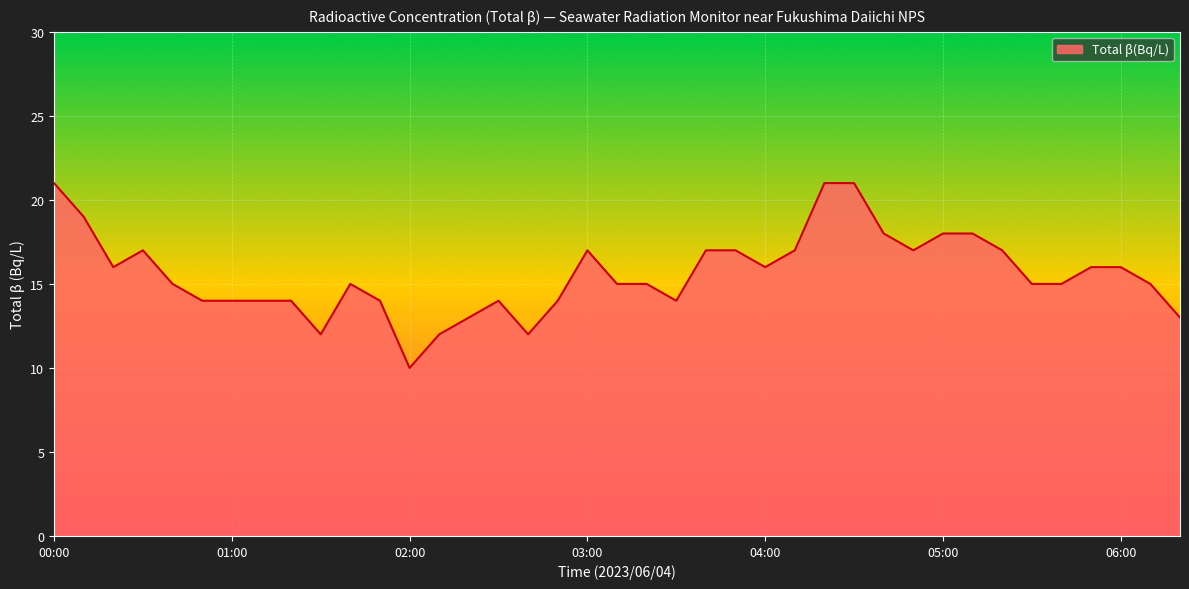

What is the difference between the maximum and minimum values?

11